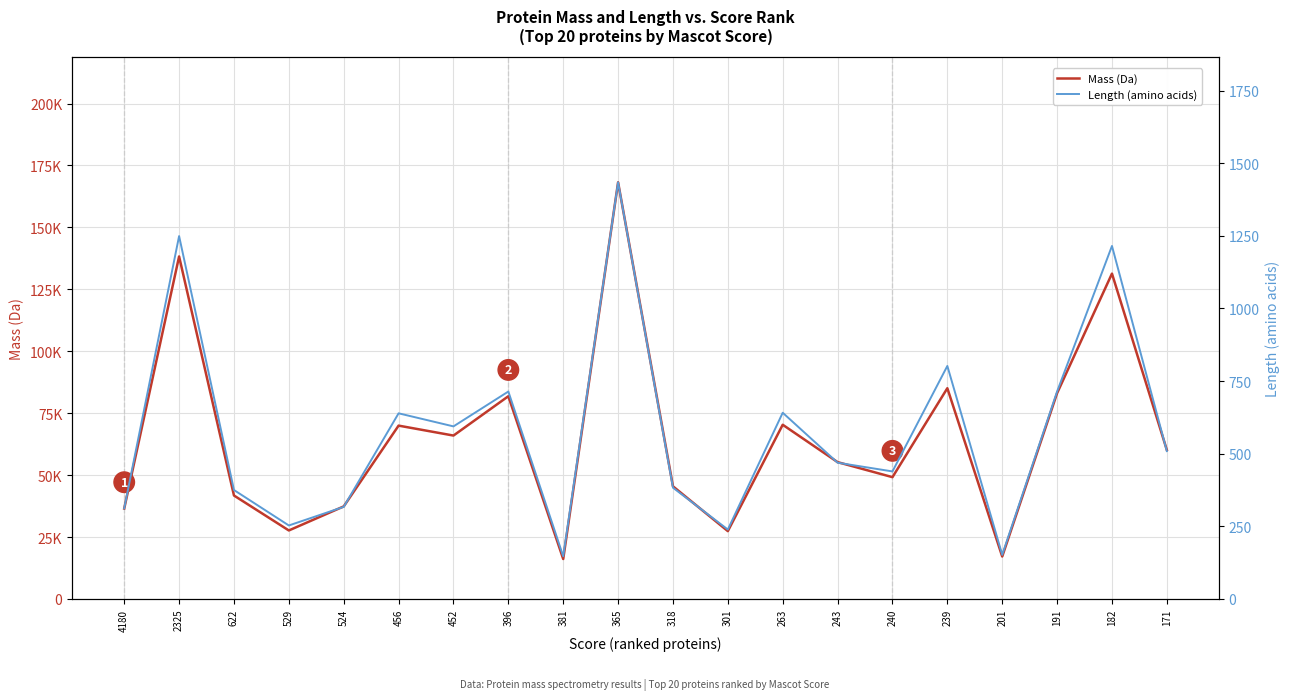

At how many categories does at least one series exceed 119930?

3